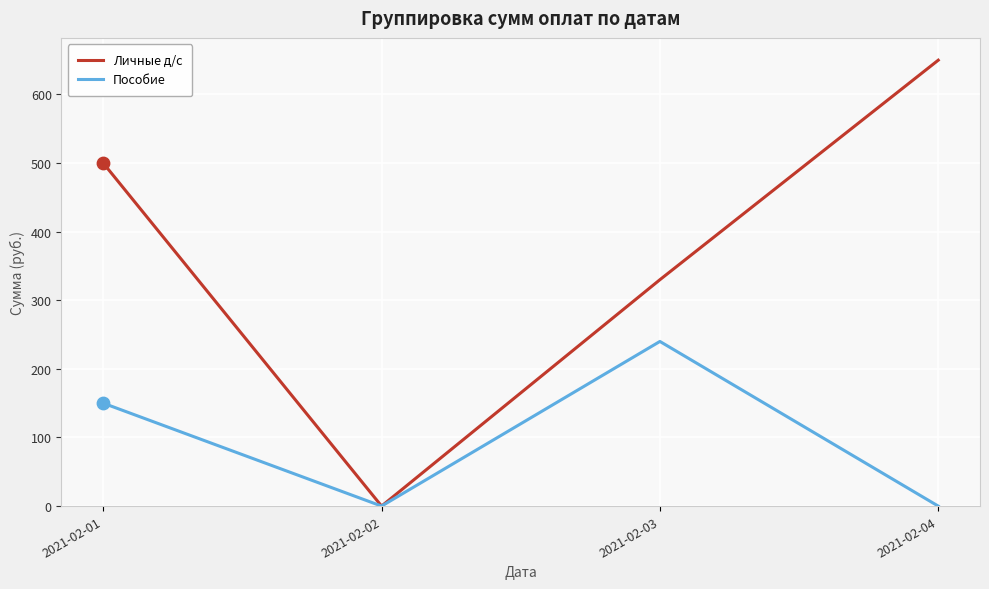

At how many categories does at least one series exceed 315?

3